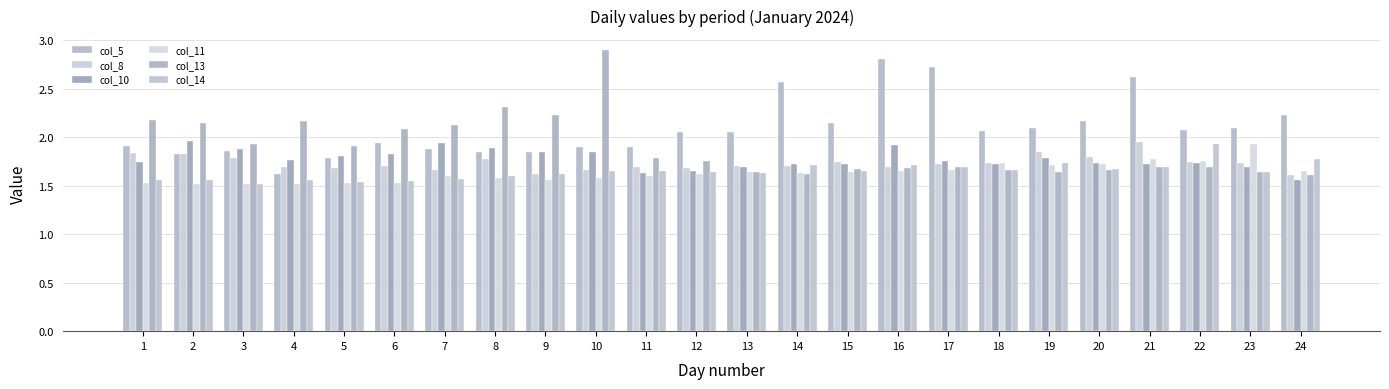

Which series has the largest range (max minus min)?

col_13